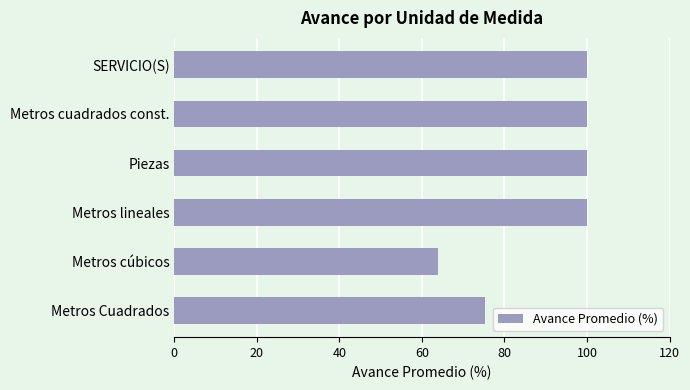

What is the difference between the maximum and second lowest values?

24.8